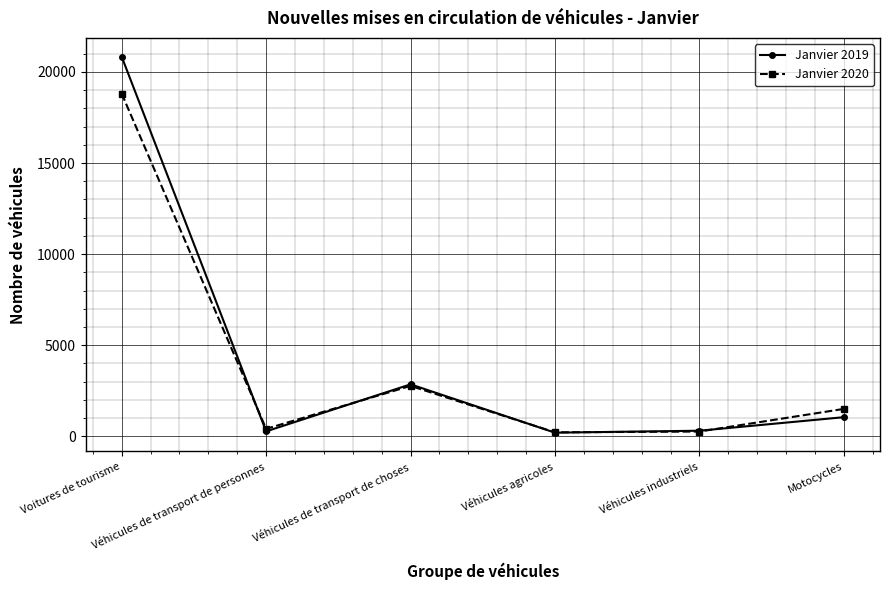

At which label does Janvier 2019 first exceed 1049?

Voitures de tourisme